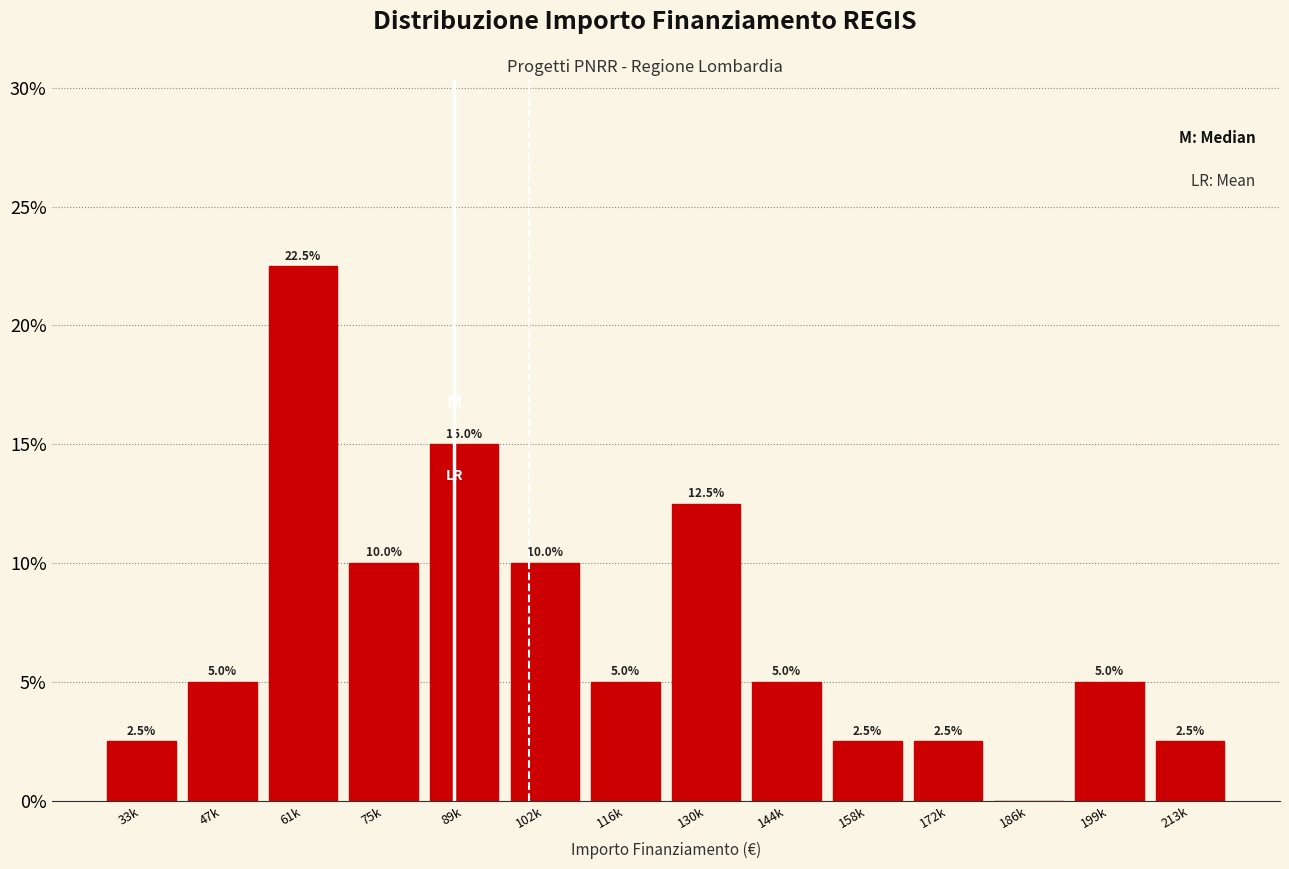

Reading left to right, transcribe all the data shown in this chart.

33k=2.5	47k=5.0	61k=22.5	75k=10.0	89k=15.0	102k=10.0	116k=5.0	130k=12.5	144k=5.0	158k=2.5	172k=2.5	186k=0.0	199k=5.0	213k=2.5